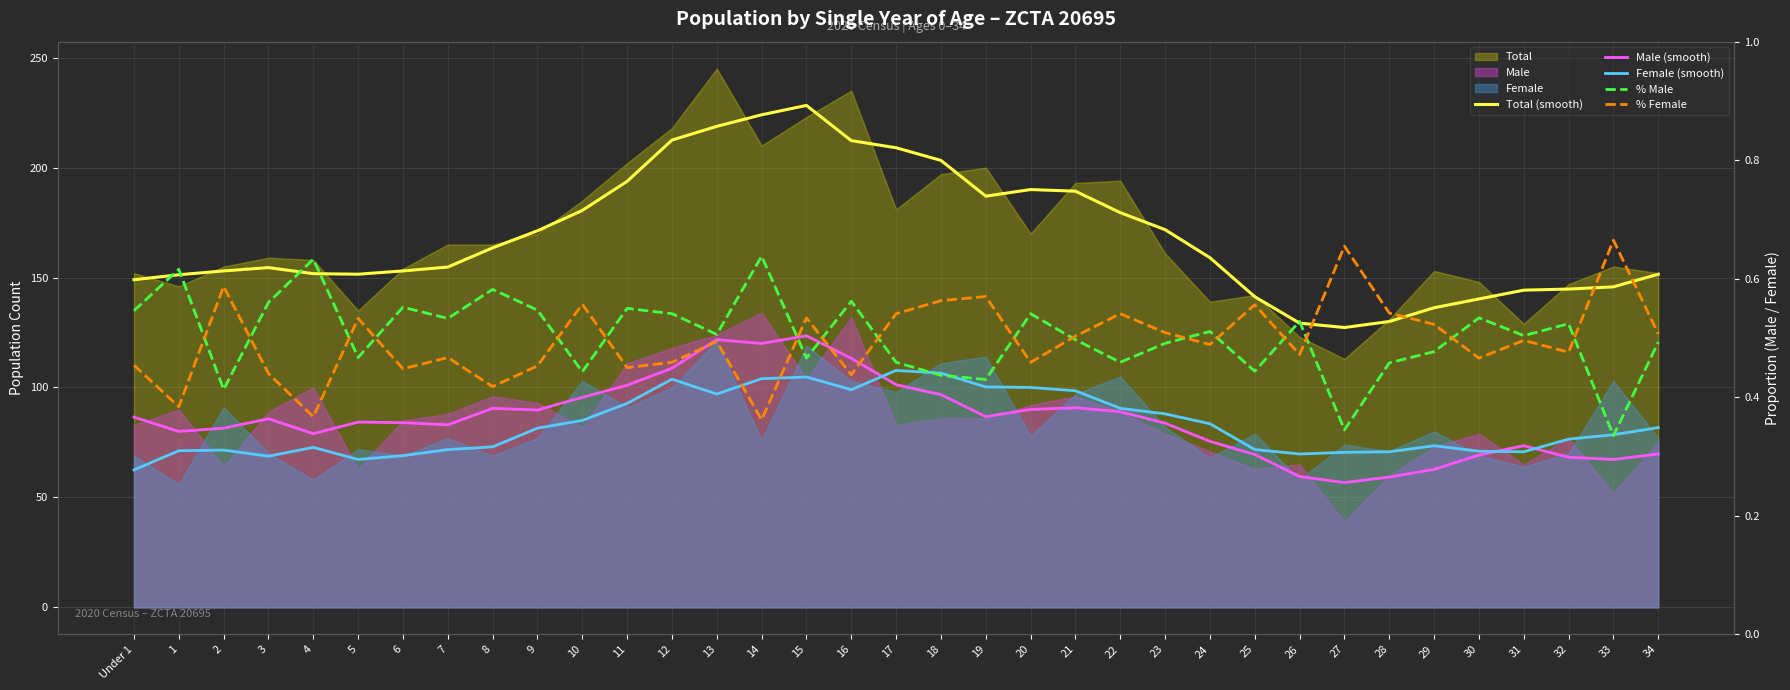

Where do Male (smooth) and Female (smooth) first cross each other?

16 and 17